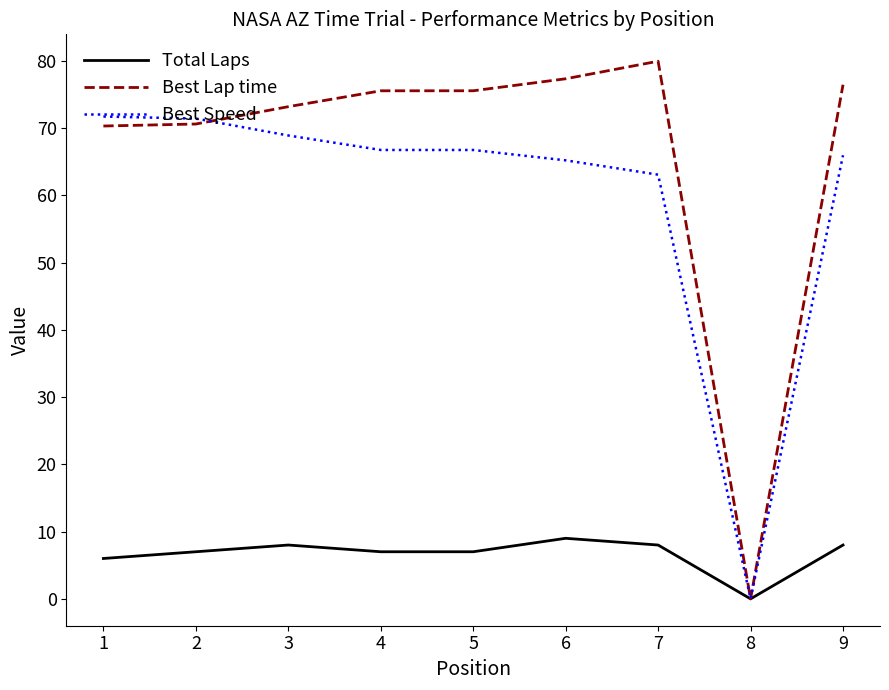

True or false: Best Lap time has a value of 43.5 at 5.

False